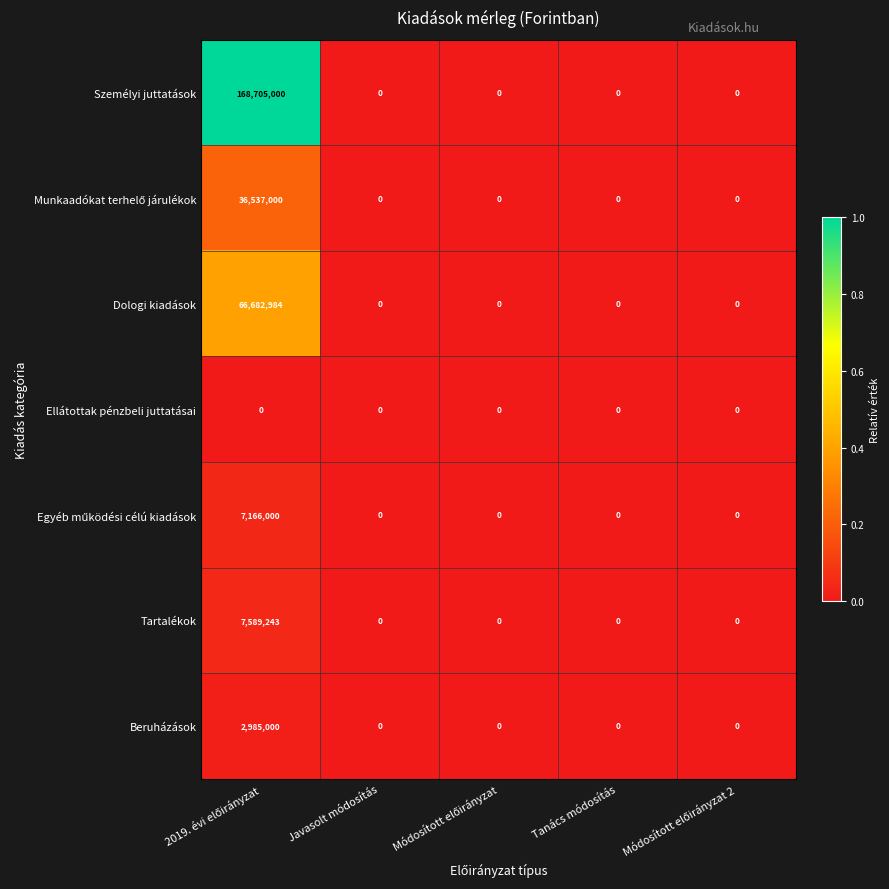

What is the maximum value shown in the chart?

168705000